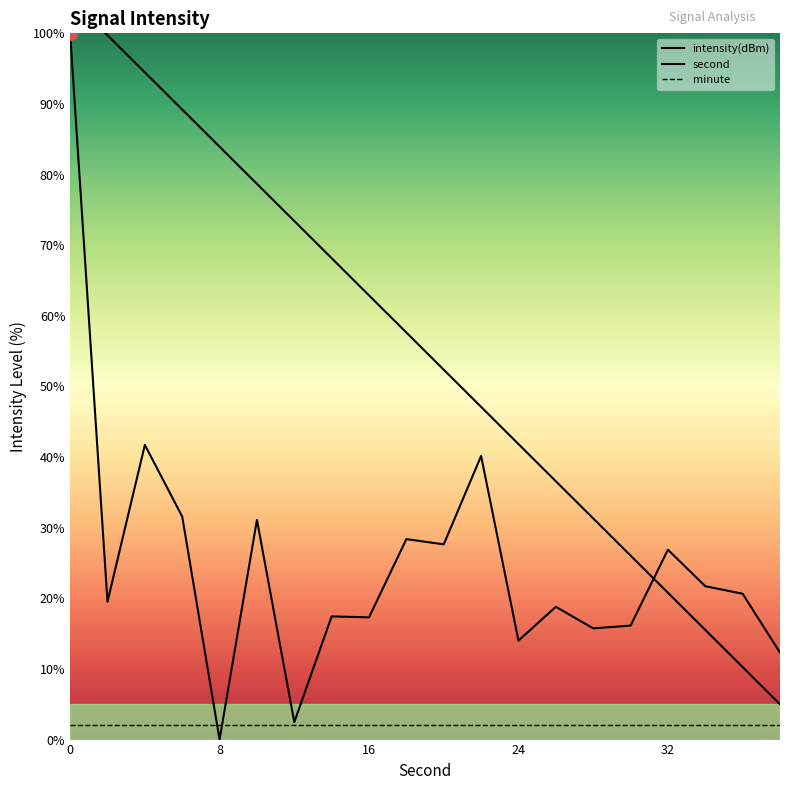

How many intersections are there between second and intensity?

1